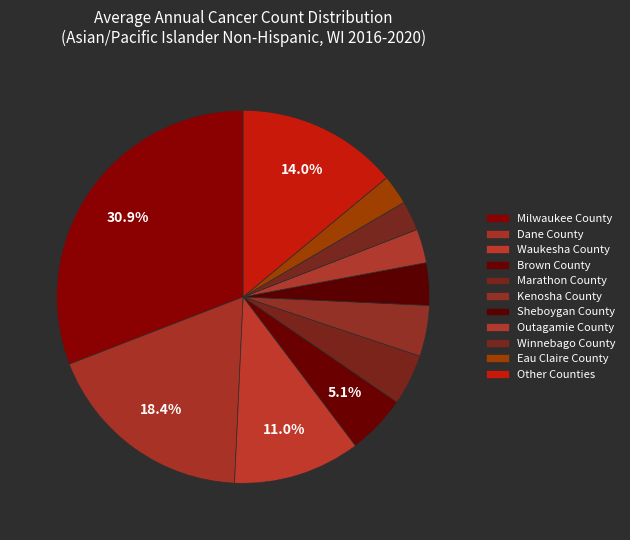

Count the number of slices in the pie.

11